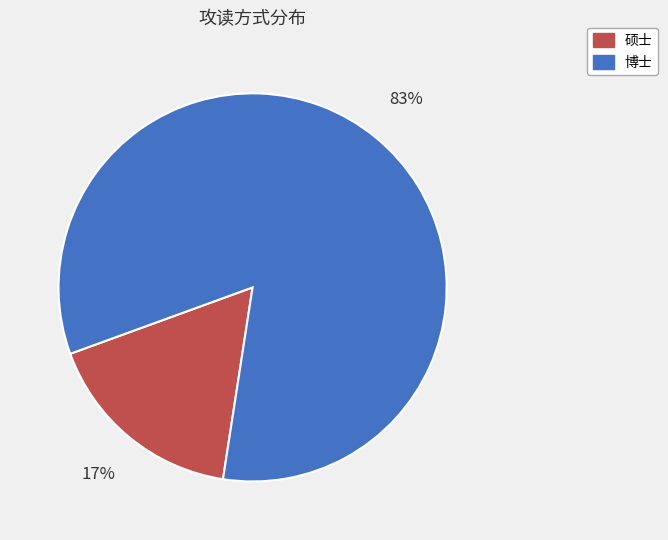

To the nearest percent, what is the average slice percentage?

50%